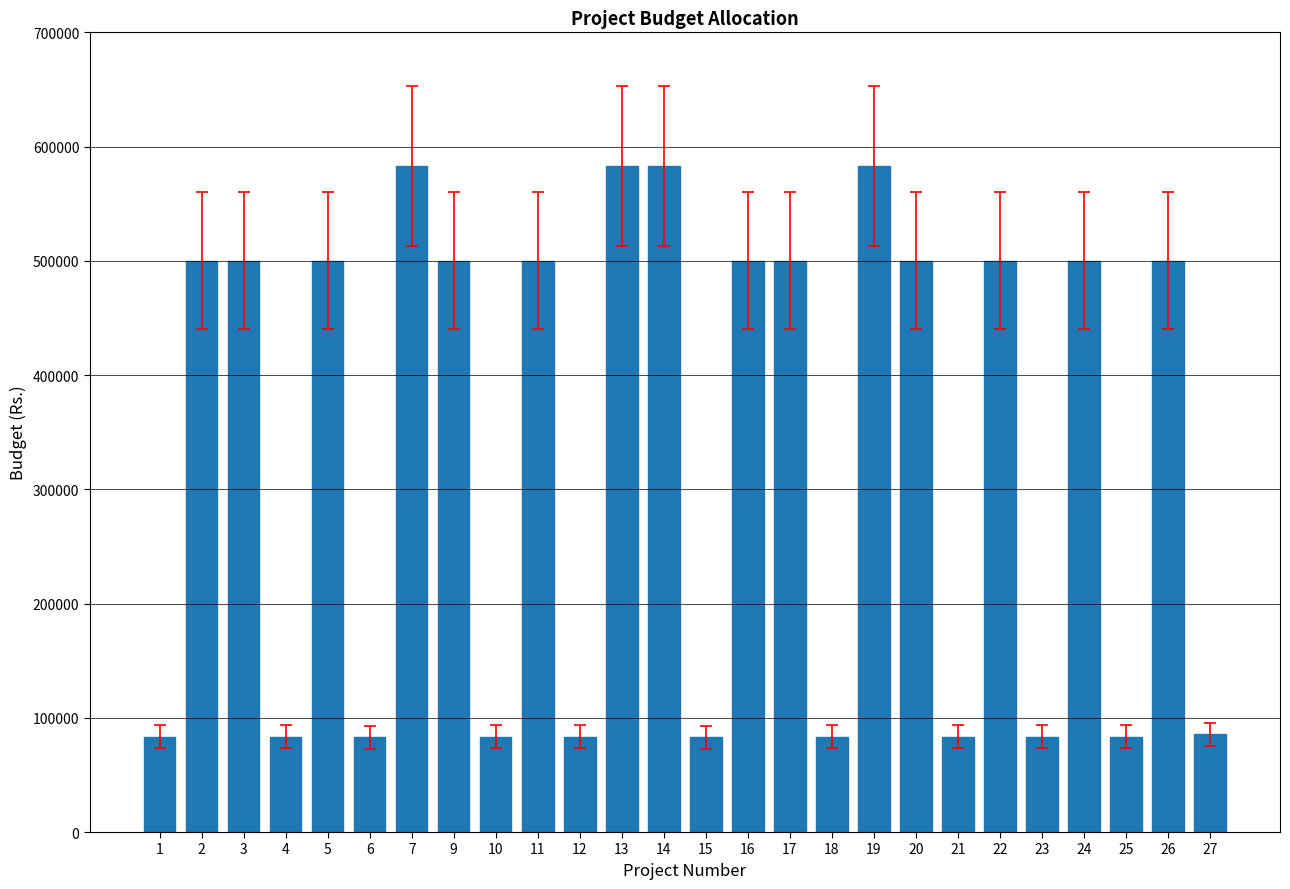

What is the smallest value displayed?

83000